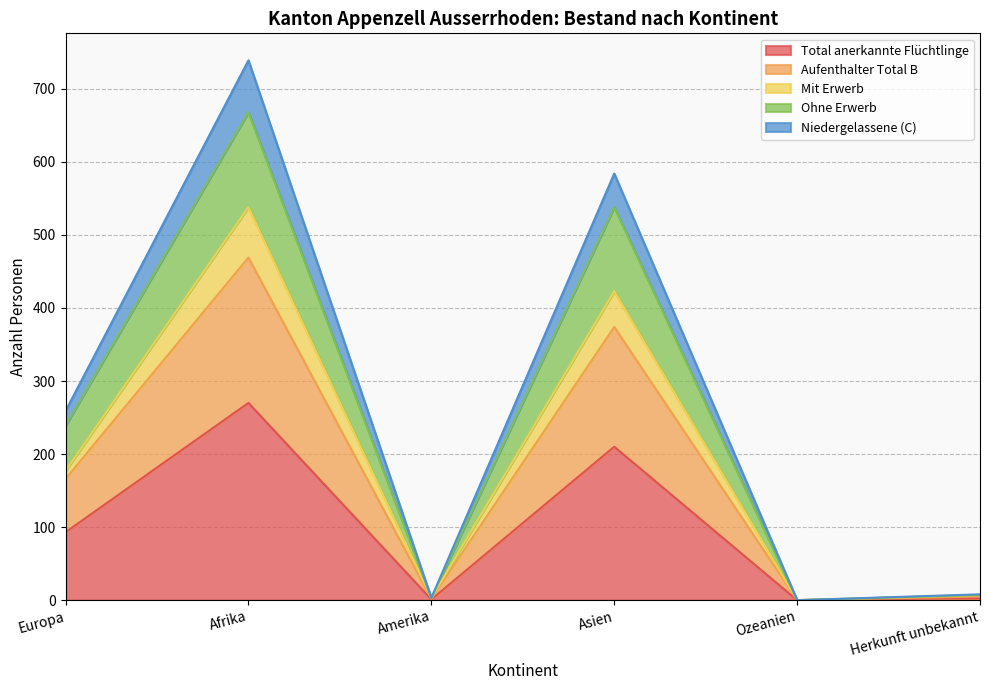

Does the chart display data point markers on the line(s)?

No